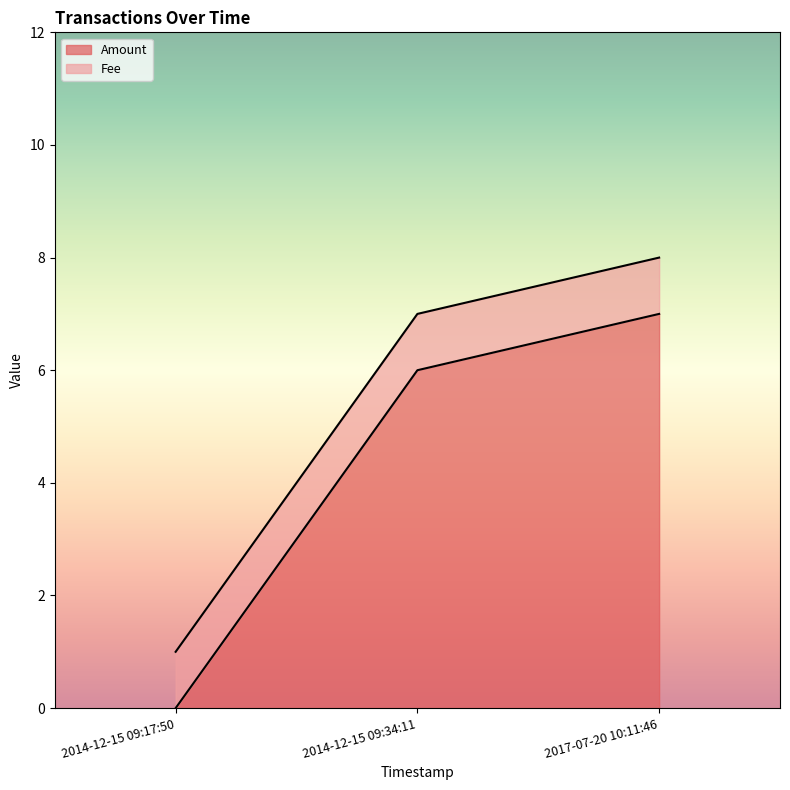

What is the label of the 1st point from the right?

2017-07-20 10:11:46